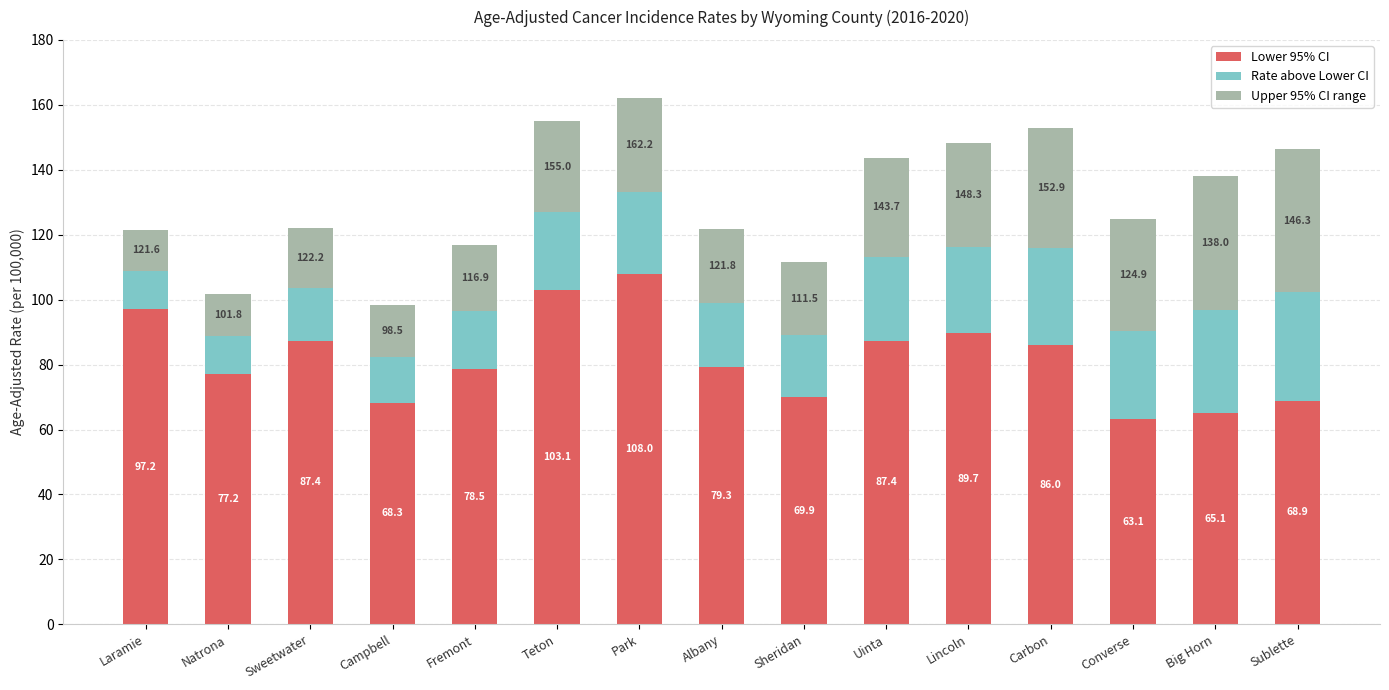

Where does the Lower 95% CI series first go above 79?

Laramie